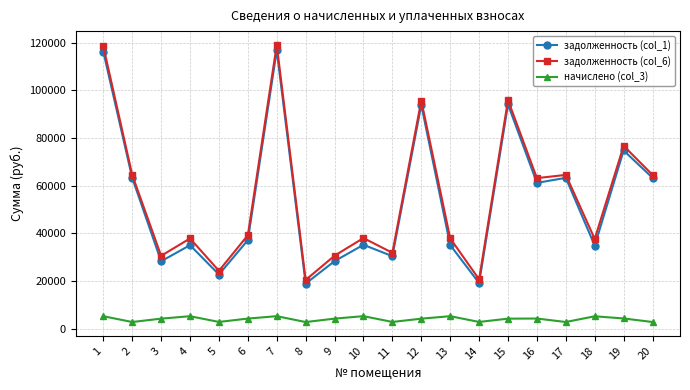

Does the chart have visible grid lines?

Yes